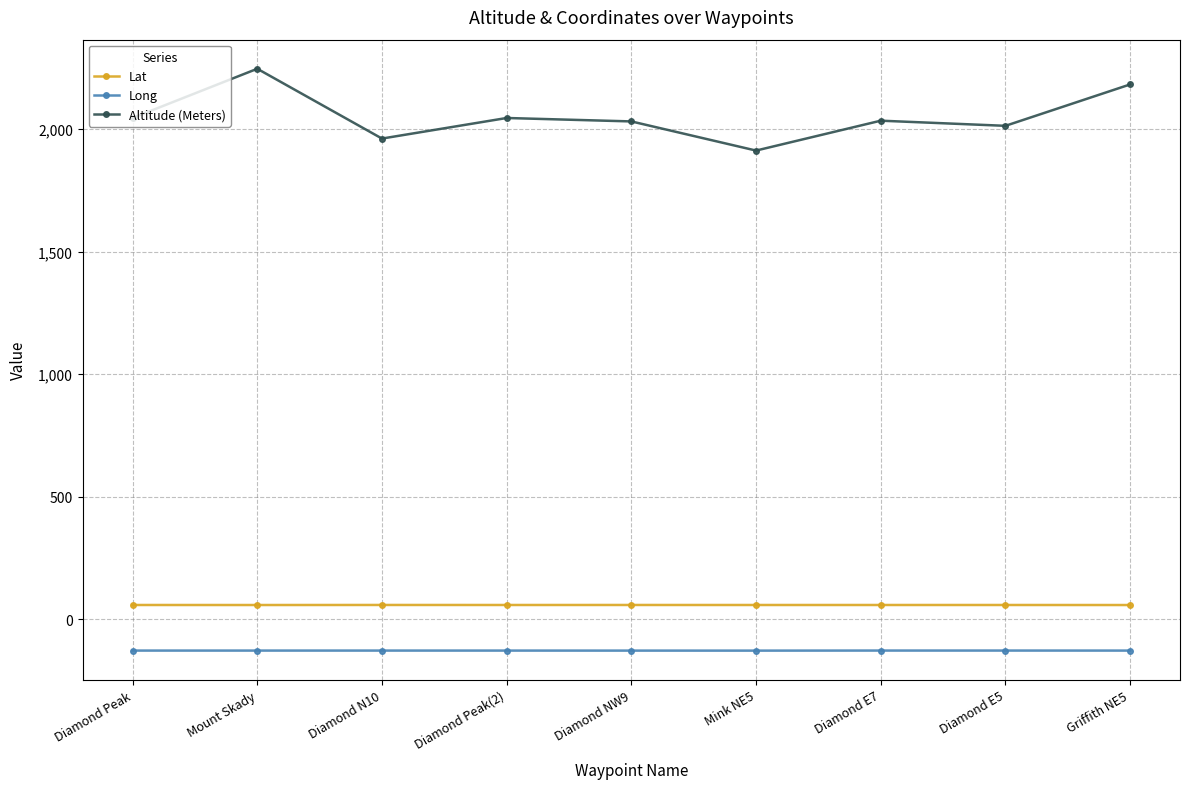

What are all the series names shown in the legend?

Lat, Long, Altitude (Meters)